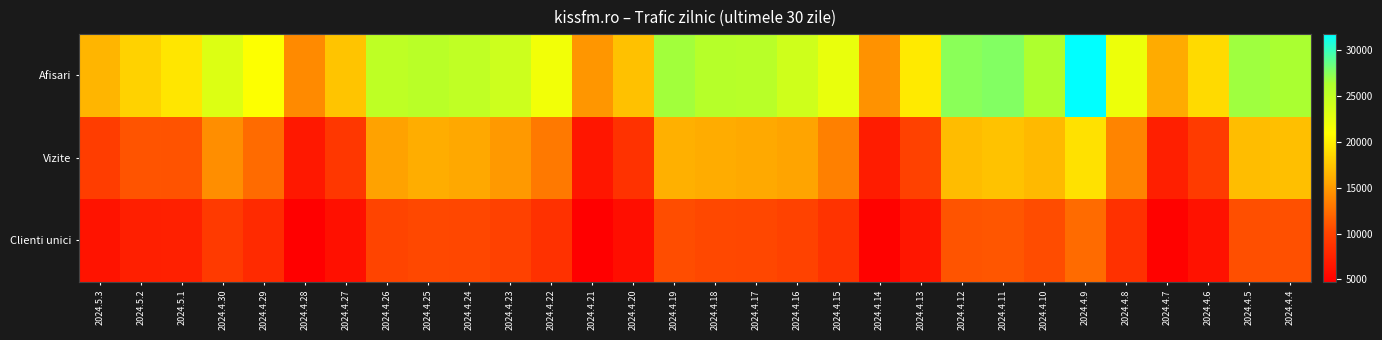

Which series has the largest total across all categories?

Afisari